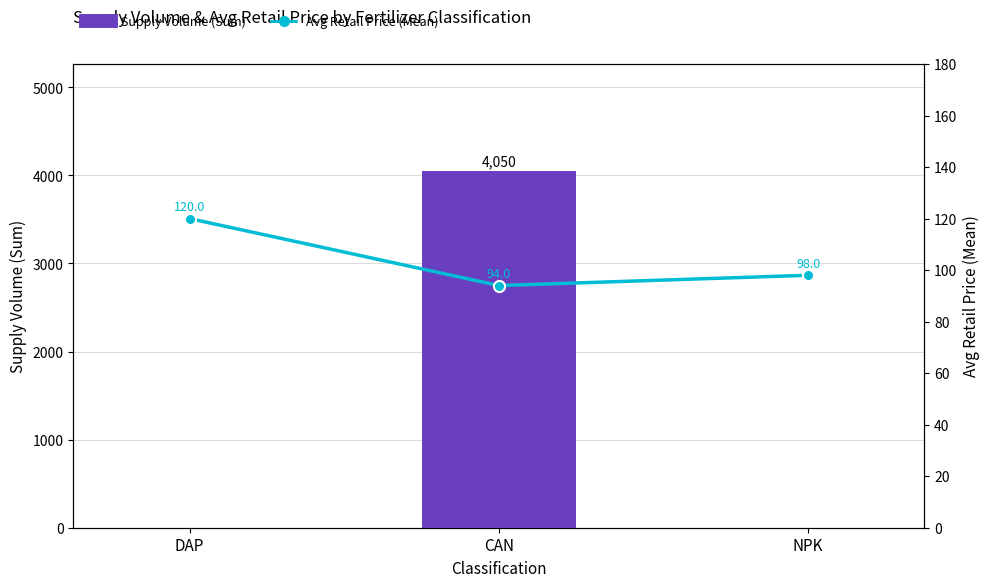

The Supply Volume (Sum) series shows 2057 at NPK. True or false?

False